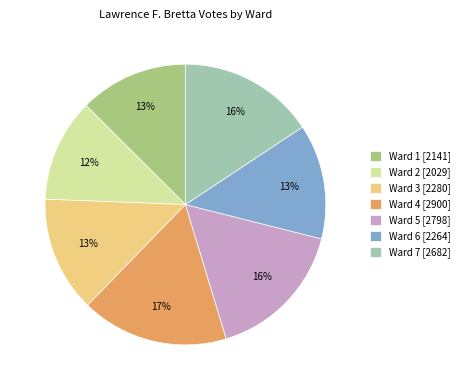

Combined, do Ward 4 and Ward 7 account for over 50%?

No